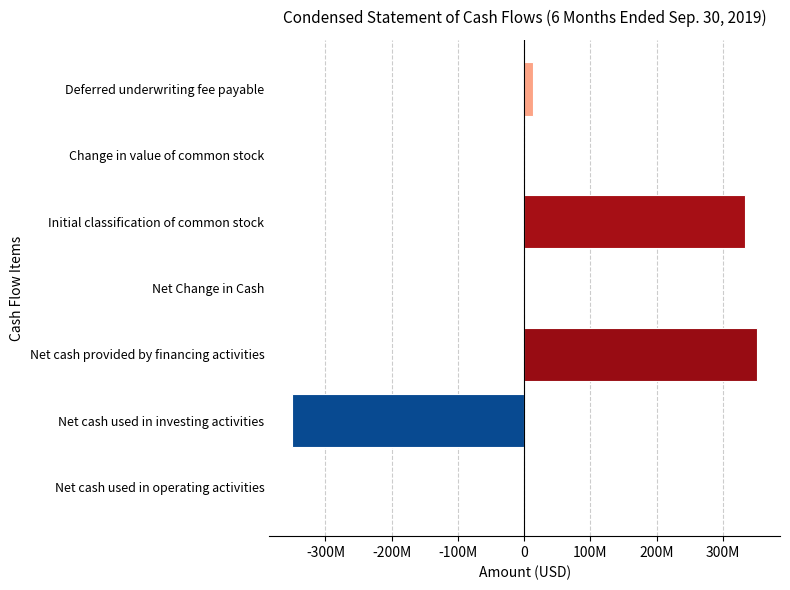

Are the bars horizontal?

Yes